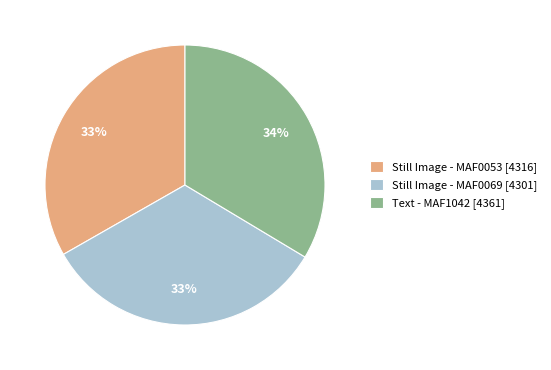

How many slices are in this pie chart?

3